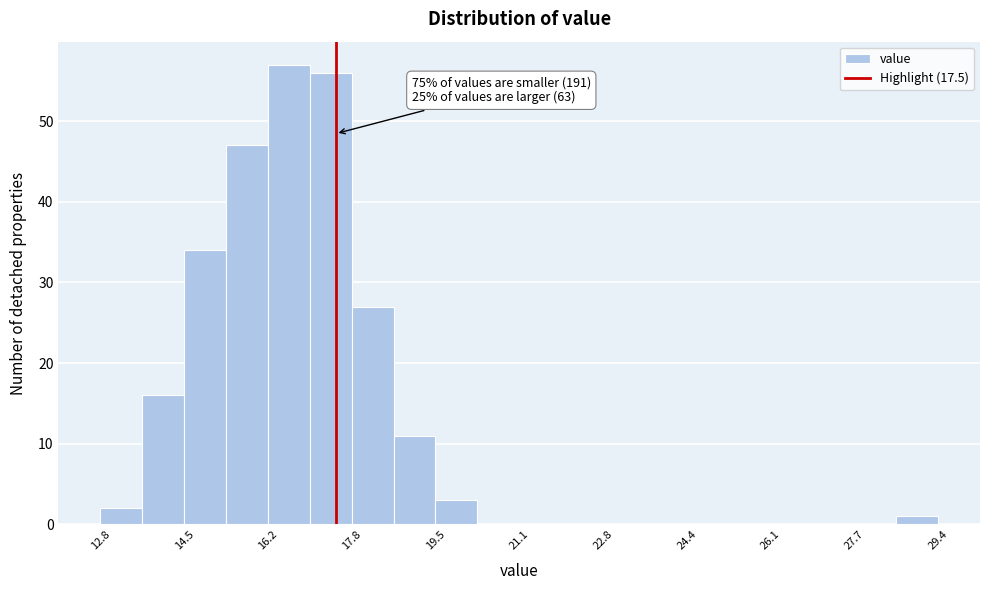

Which range on the x-axis has the tallest bar?

16.2 to 17.0